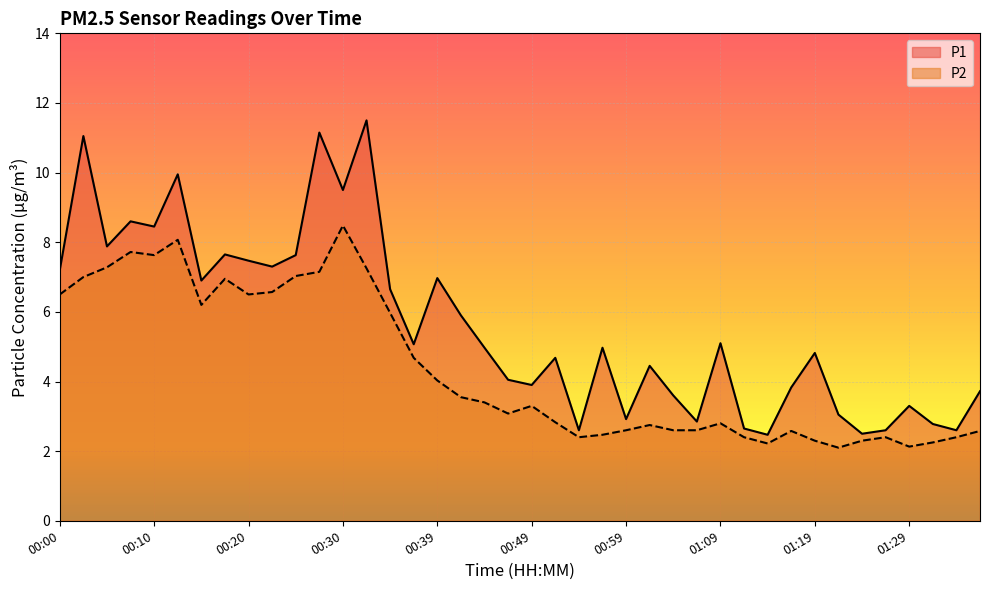

Rank the series at 00:20 from highest to lowest value.

P1, P2